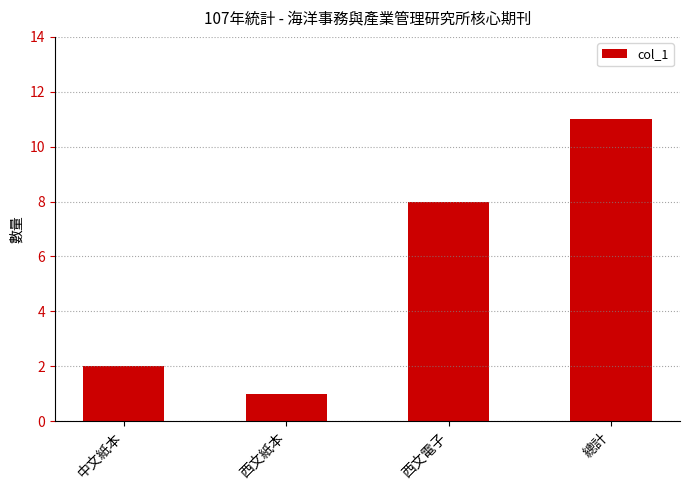

Reading right to left, transcribe all the data shown in this chart.

11	8	1	2